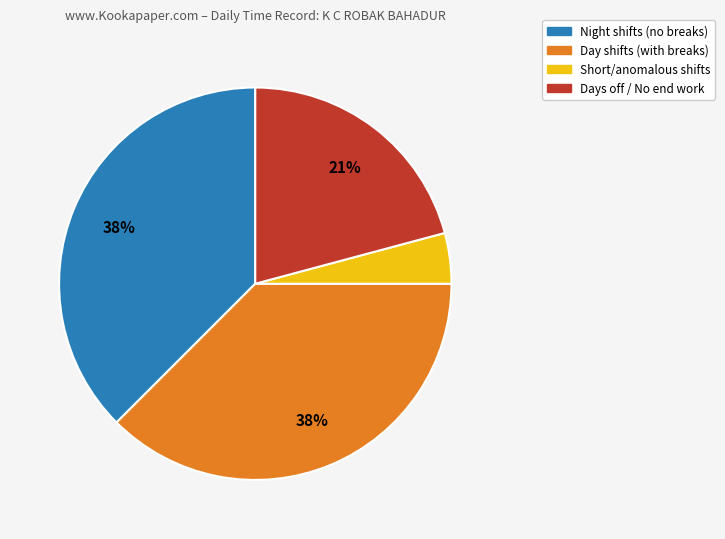

The Short/anomalous shifts slice represents 4% of the pie. True or false?

True